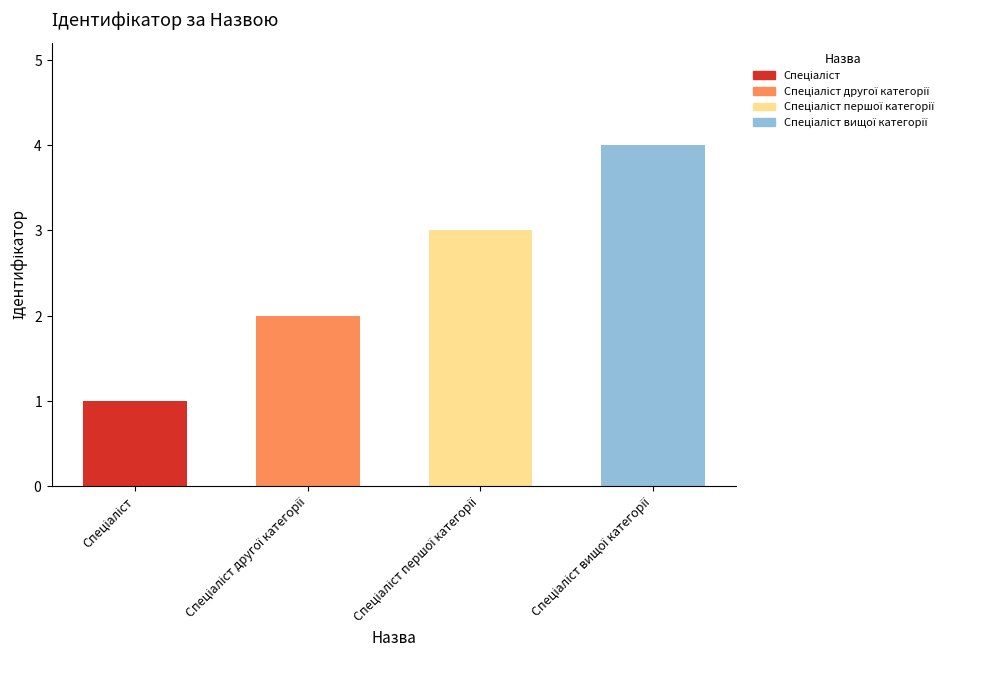

What is the smallest value displayed?

1